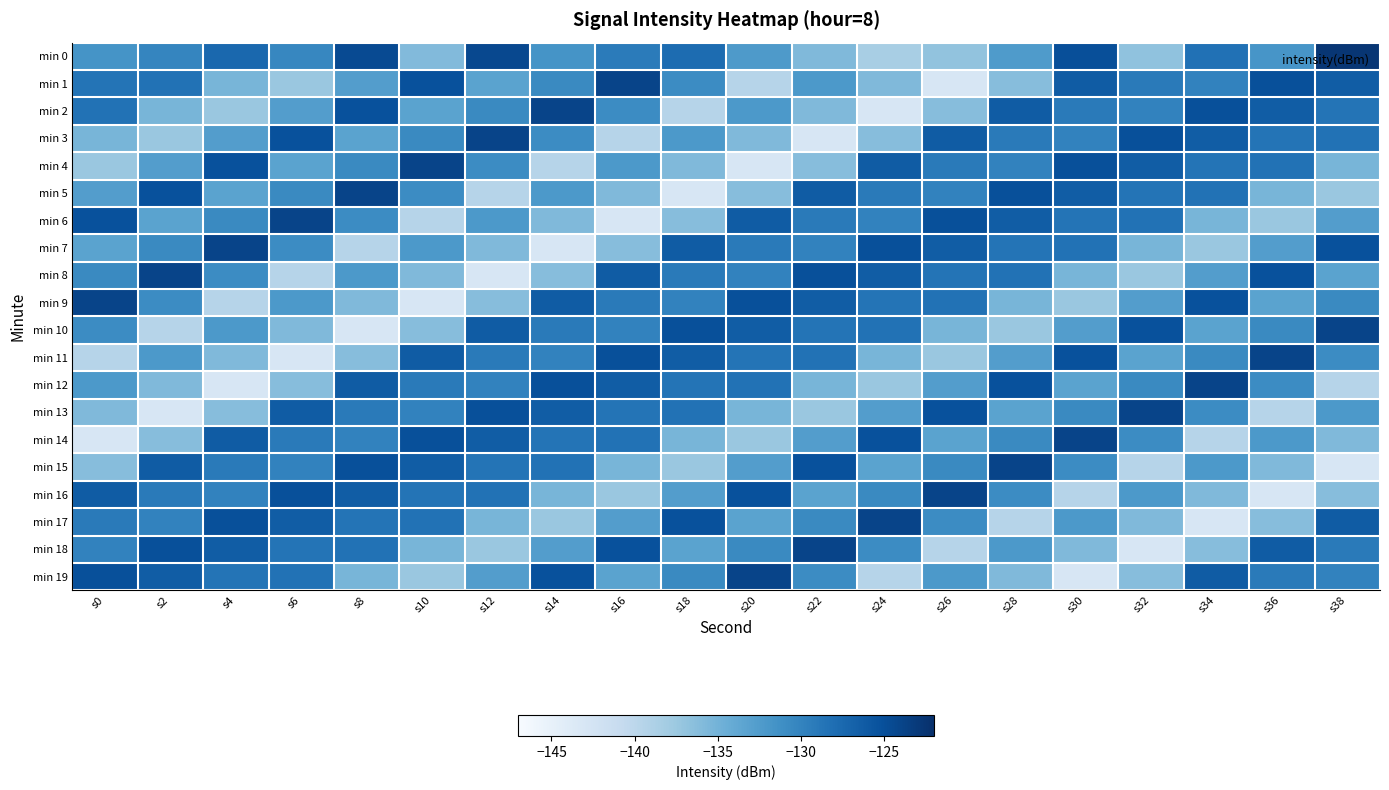

Reading right to left, extract all data points from this chart.

min 0: s38=-122.6	s36=-131.8	s34=-128.3	s32=-136.8	s30=-125.0	s28=-132.4	s26=-136.9	s24=-138.4	s22=-135.8	s20=-132.3	s18=-127.8	s16=-129.2	s14=-131.6	s12=-124.4	s10=-135.9	s8=-124.6	s6=-130.4	s4=-127.4	s2=-130.3	s0=-131.6
min 1: s38=-126.4	s36=-125.1	s34=-130.0	s32=-129.1	s30=-126.2	s28=-136.2	s26=-143.0	s24=-135.9	s22=-132.2	s20=-139.5	s18=-130.8	s16=-124.0	s14=-130.6	s12=-133.2	s10=-125.2	s8=-132.7	s6=-137.4	s4=-135.3	s2=-128.4	s0=-128.6
min 2: s38=-128.6	s36=-126.4	s34=-125.1	s32=-130.0	s30=-129.1	s28=-126.2	s26=-136.2	s24=-143.0	s22=-135.9	s20=-132.2	s18=-139.5	s16=-130.8	s14=-124.0	s12=-130.6	s10=-133.2	s8=-125.2	s6=-132.7	s4=-137.4	s2=-135.3	s0=-128.4
min 3: s38=-128.4	s36=-128.6	s34=-126.4	s32=-125.1	s30=-130.0	s28=-129.1	s26=-126.2	s24=-136.2	s22=-143.0	s20=-135.9	s18=-132.2	s16=-139.5	s14=-130.8	s12=-124.0	s10=-130.6	s8=-133.2	s6=-125.2	s4=-132.7	s2=-137.4	s0=-135.3
min 4: s38=-135.3	s36=-128.4	s34=-128.6	s32=-126.4	s30=-125.1	s28=-130.0	s26=-129.1	s24=-126.2	s22=-136.2	s20=-143.0	s18=-135.9	s16=-132.2	s14=-139.5	s12=-130.8	s10=-124.0	s8=-130.6	s6=-133.2	s4=-125.2	s2=-132.7	s0=-137.4
min 5: s38=-137.4	s36=-135.3	s34=-128.4	s32=-128.6	s30=-126.4	s28=-125.1	s26=-130.0	s24=-129.1	s22=-126.2	s20=-136.2	s18=-143.0	s16=-135.9	s14=-132.2	s12=-139.5	s10=-130.8	s8=-124.0	s6=-130.6	s4=-133.2	s2=-125.2	s0=-132.7
min 6: s38=-132.7	s36=-137.4	s34=-135.3	s32=-128.4	s30=-128.6	s28=-126.4	s26=-125.1	s24=-130.0	s22=-129.1	s20=-126.2	s18=-136.2	s16=-143.0	s14=-135.9	s12=-132.2	s10=-139.5	s8=-130.8	s6=-124.0	s4=-130.6	s2=-133.2	s0=-125.2
min 7: s38=-125.2	s36=-132.7	s34=-137.4	s32=-135.3	s30=-128.4	s28=-128.6	s26=-126.4	s24=-125.1	s22=-130.0	s20=-129.1	s18=-126.2	s16=-136.2	s14=-143.0	s12=-135.9	s10=-132.2	s8=-139.5	s6=-130.8	s4=-124.0	s2=-130.6	s0=-133.2
min 8: s38=-133.2	s36=-125.2	s34=-132.7	s32=-137.4	s30=-135.3	s28=-128.4	s26=-128.6	s24=-126.4	s22=-125.1	s20=-130.0	s18=-129.1	s16=-126.2	s14=-136.2	s12=-143.0	s10=-135.9	s8=-132.2	s6=-139.5	s4=-130.8	s2=-124.0	s0=-130.6
min 9: s38=-130.6	s36=-133.2	s34=-125.2	s32=-132.7	s30=-137.4	s28=-135.3	s26=-128.4	s24=-128.6	s22=-126.4	s20=-125.1	s18=-130.0	s16=-129.1	s14=-126.2	s12=-136.2	s10=-143.0	s8=-135.9	s6=-132.2	s4=-139.5	s2=-130.8	s0=-124.0
min 10: s38=-124.0	s36=-130.6	s34=-133.2	s32=-125.2	s30=-132.7	s28=-137.4	s26=-135.3	s24=-128.4	s22=-128.6	s20=-126.4	s18=-125.1	s16=-130.0	s14=-129.1	s12=-126.2	s10=-136.2	s8=-143.0	s6=-135.9	s4=-132.2	s2=-139.5	s0=-130.8
min 11: s38=-130.8	s36=-124.0	s34=-130.6	s32=-133.2	s30=-125.2	s28=-132.7	s26=-137.4	s24=-135.3	s22=-128.4	s20=-128.6	s18=-126.4	s16=-125.1	s14=-130.0	s12=-129.1	s10=-126.2	s8=-136.2	s6=-143.0	s4=-135.9	s2=-132.2	s0=-139.5
min 12: s38=-139.5	s36=-130.8	s34=-124.0	s32=-130.6	s30=-133.2	s28=-125.2	s26=-132.7	s24=-137.4	s22=-135.3	s20=-128.4	s18=-128.6	s16=-126.4	s14=-125.1	s12=-130.0	s10=-129.1	s8=-126.2	s6=-136.2	s4=-143.0	s2=-135.9	s0=-132.2
min 13: s38=-132.2	s36=-139.5	s34=-130.8	s32=-124.0	s30=-130.6	s28=-133.2	s26=-125.2	s24=-132.7	s22=-137.4	s20=-135.3	s18=-128.4	s16=-128.6	s14=-126.4	s12=-125.1	s10=-130.0	s8=-129.1	s6=-126.2	s4=-136.2	s2=-143.0	s0=-135.9
min 14: s38=-135.9	s36=-132.2	s34=-139.5	s32=-130.8	s30=-124.0	s28=-130.6	s26=-133.2	s24=-125.2	s22=-132.7	s20=-137.4	s18=-135.3	s16=-128.4	s14=-128.6	s12=-126.4	s10=-125.1	s8=-130.0	s6=-129.1	s4=-126.2	s2=-136.2	s0=-143.0
min 15: s38=-143.0	s36=-135.9	s34=-132.2	s32=-139.5	s30=-130.8	s28=-124.0	s26=-130.6	s24=-133.2	s22=-125.2	s20=-132.7	s18=-137.4	s16=-135.3	s14=-128.4	s12=-128.6	s10=-126.4	s8=-125.1	s6=-130.0	s4=-129.1	s2=-126.2	s0=-136.2
min 16: s38=-136.2	s36=-143.0	s34=-135.9	s32=-132.2	s30=-139.5	s28=-130.8	s26=-124.0	s24=-130.6	s22=-133.2	s20=-125.2	s18=-132.7	s16=-137.4	s14=-135.3	s12=-128.4	s10=-128.6	s8=-126.4	s6=-125.1	s4=-130.0	s2=-129.1	s0=-126.2
min 17: s38=-126.2	s36=-136.2	s34=-143.0	s32=-135.9	s30=-132.2	s28=-139.5	s26=-130.8	s24=-124.0	s22=-130.6	s20=-133.2	s18=-125.2	s16=-132.7	s14=-137.4	s12=-135.3	s10=-128.4	s8=-128.6	s6=-126.4	s4=-125.1	s2=-130.0	s0=-129.1
min 18: s38=-129.1	s36=-126.2	s34=-136.2	s32=-143.0	s30=-135.9	s28=-132.2	s26=-139.5	s24=-130.8	s22=-124.0	s20=-130.6	s18=-133.2	s16=-125.2	s14=-132.7	s12=-137.4	s10=-135.3	s8=-128.4	s6=-128.6	s4=-126.4	s2=-125.1	s0=-130.0
min 19: s38=-130.0	s36=-129.1	s34=-126.2	s32=-136.2	s30=-143.0	s28=-135.9	s26=-132.2	s24=-139.5	s22=-130.8	s20=-124.0	s18=-130.6	s16=-133.2	s14=-125.2	s12=-132.7	s10=-137.4	s8=-135.3	s6=-128.4	s4=-128.6	s2=-126.4	s0=-125.1